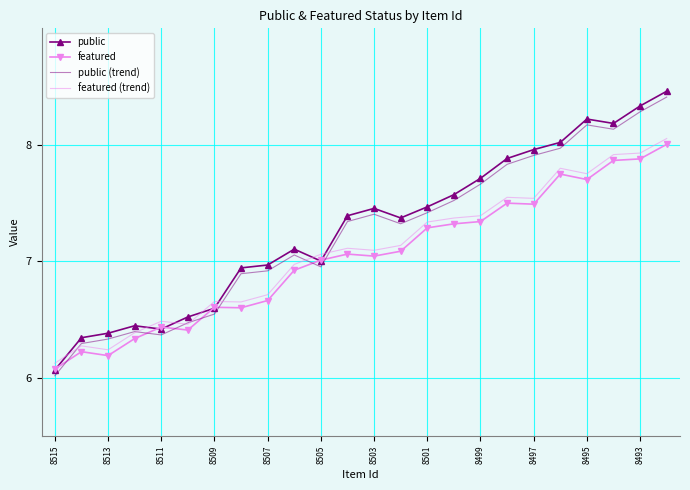

What is the lowest value of the featured series?

6.1